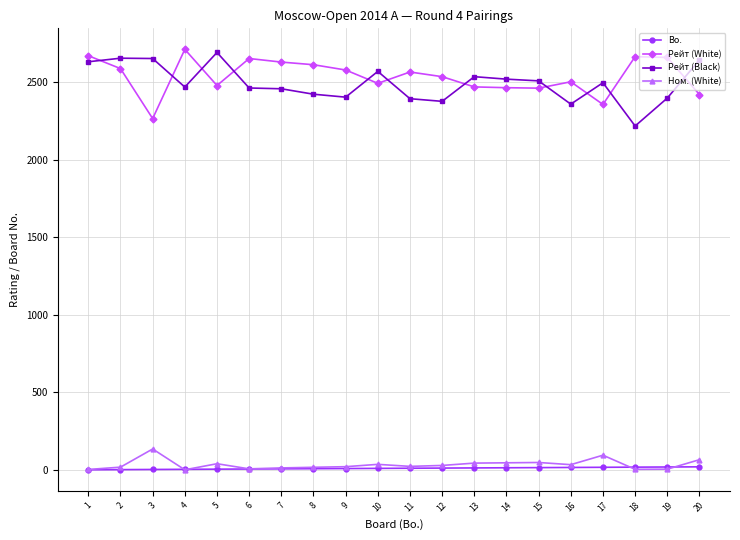

How many categories are shown in the chart?

20